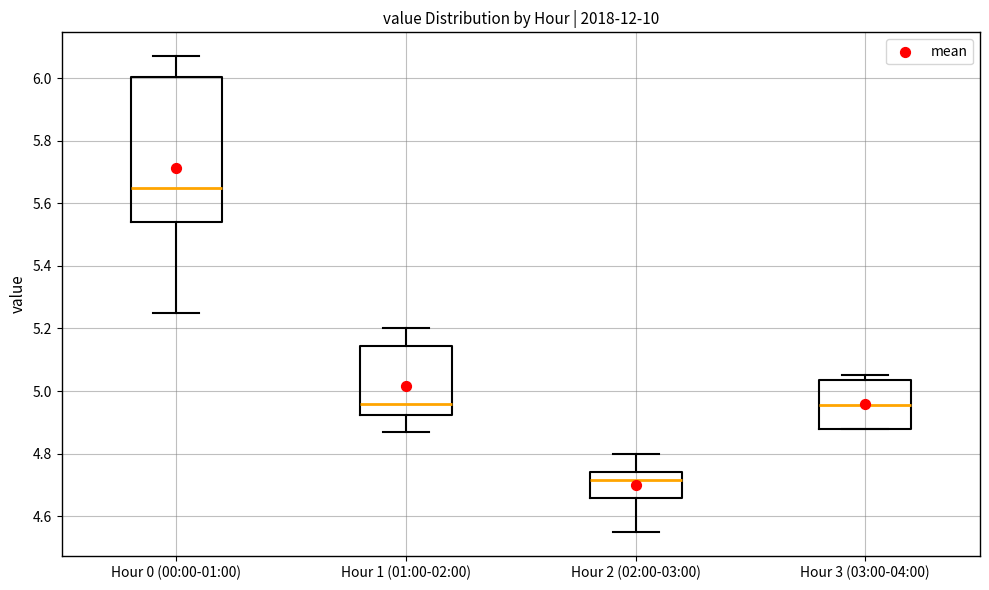

Where does the median line of the box for Hour 2 (02:00-03:00) sit on the y-axis? The values are not printed on the chart, so give them approximately, as read against the axis.

4.72